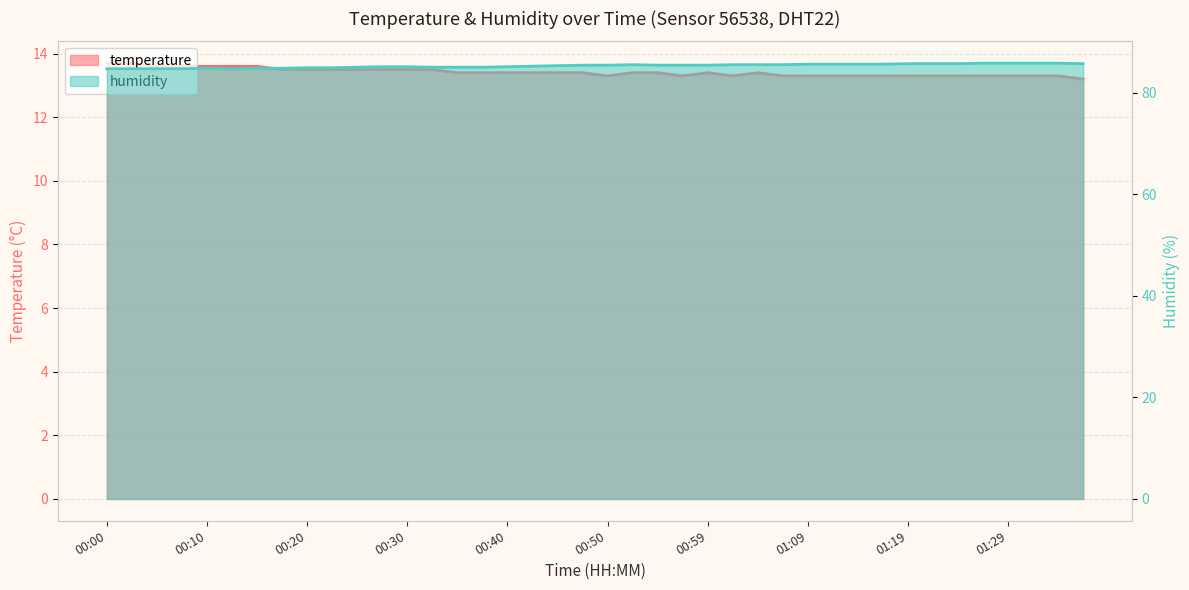

What is the label of the 29th point from the left?

01:09